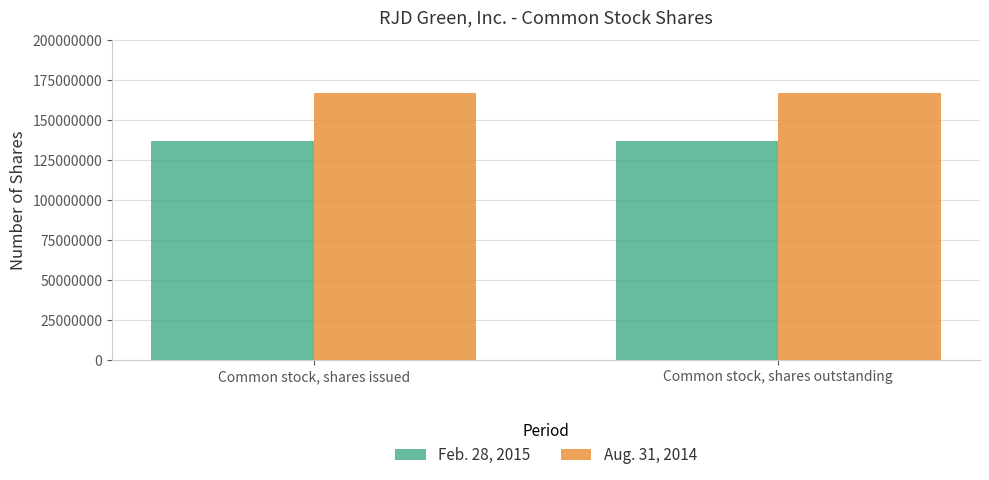

Is the value of Feb. 28, 2015 at Common stock, shares outstanding greater than the value of Aug. 31, 2014 at Common stock, shares issued?

No